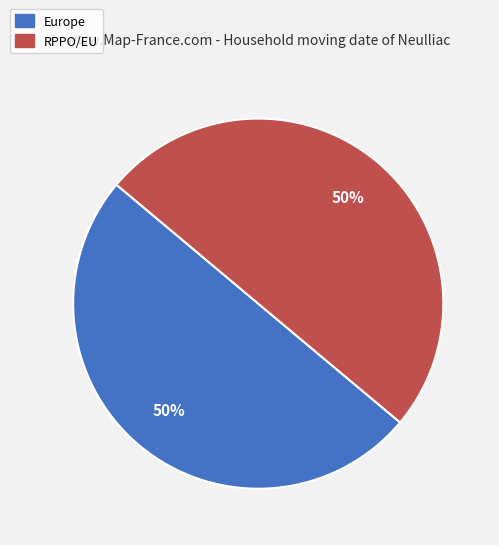

Count the number of slices in the pie.

2